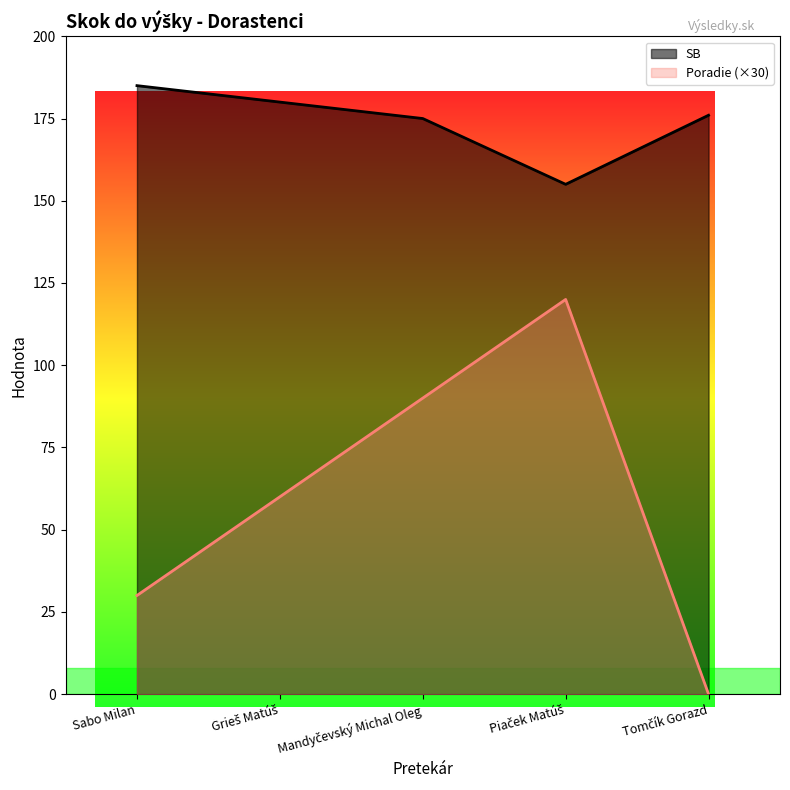

True or false: Poradie and SB intersect in this chart.

False